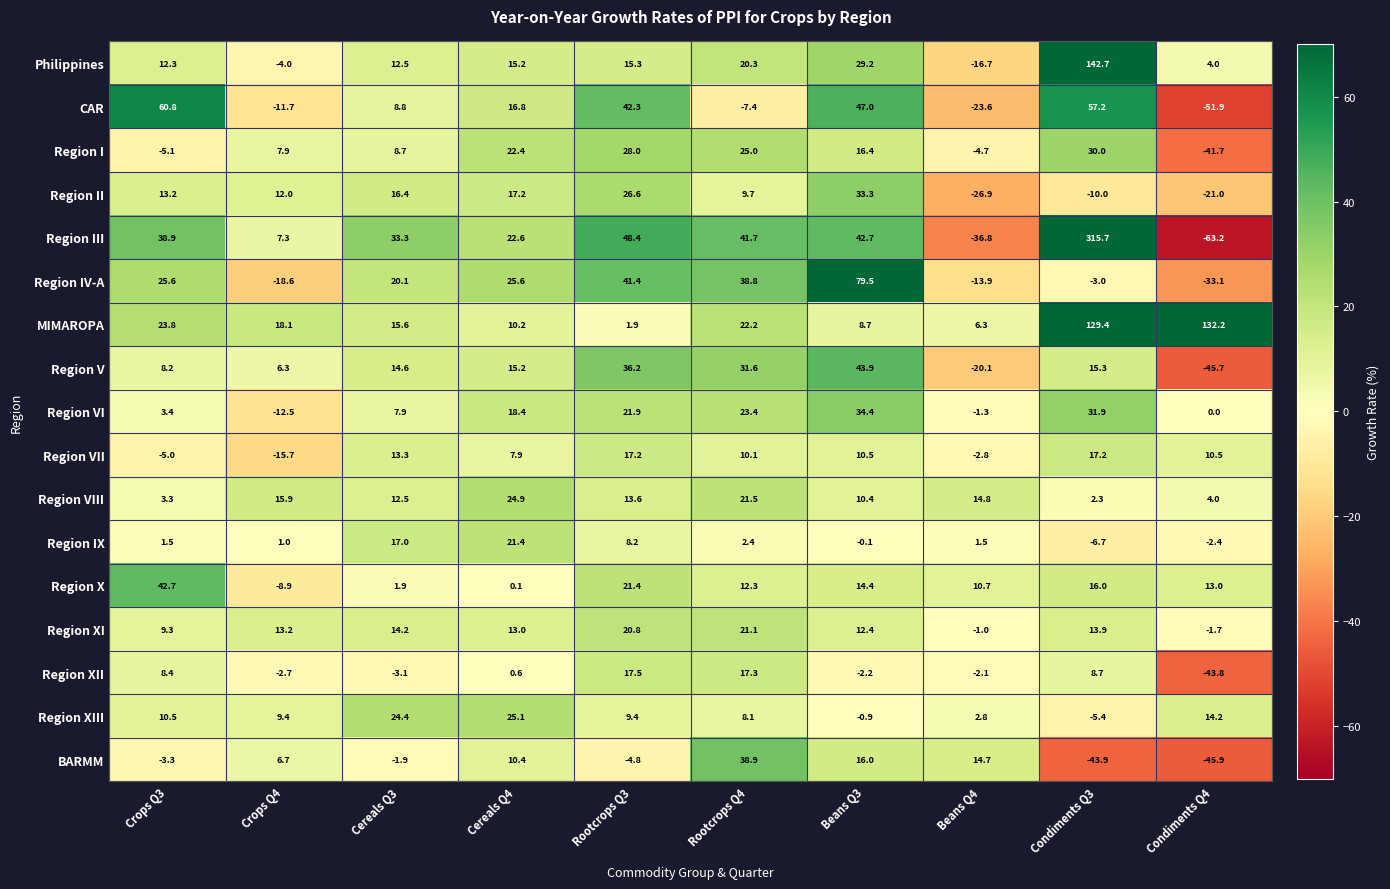

What is the difference between the maximum and minimum values in the Philippines series?

159.4